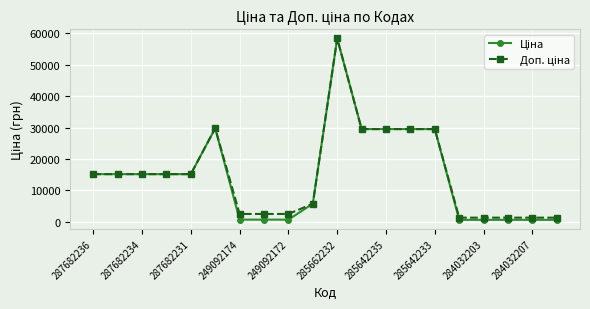

At how many categories does at least one series exceed 8358?

11